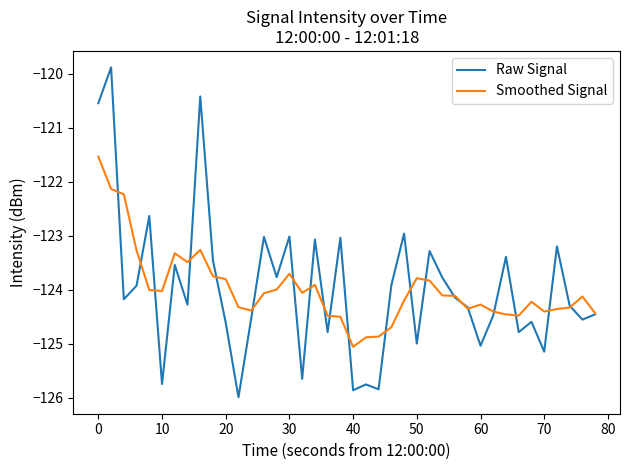

What is the greatest value displayed?

-119.9